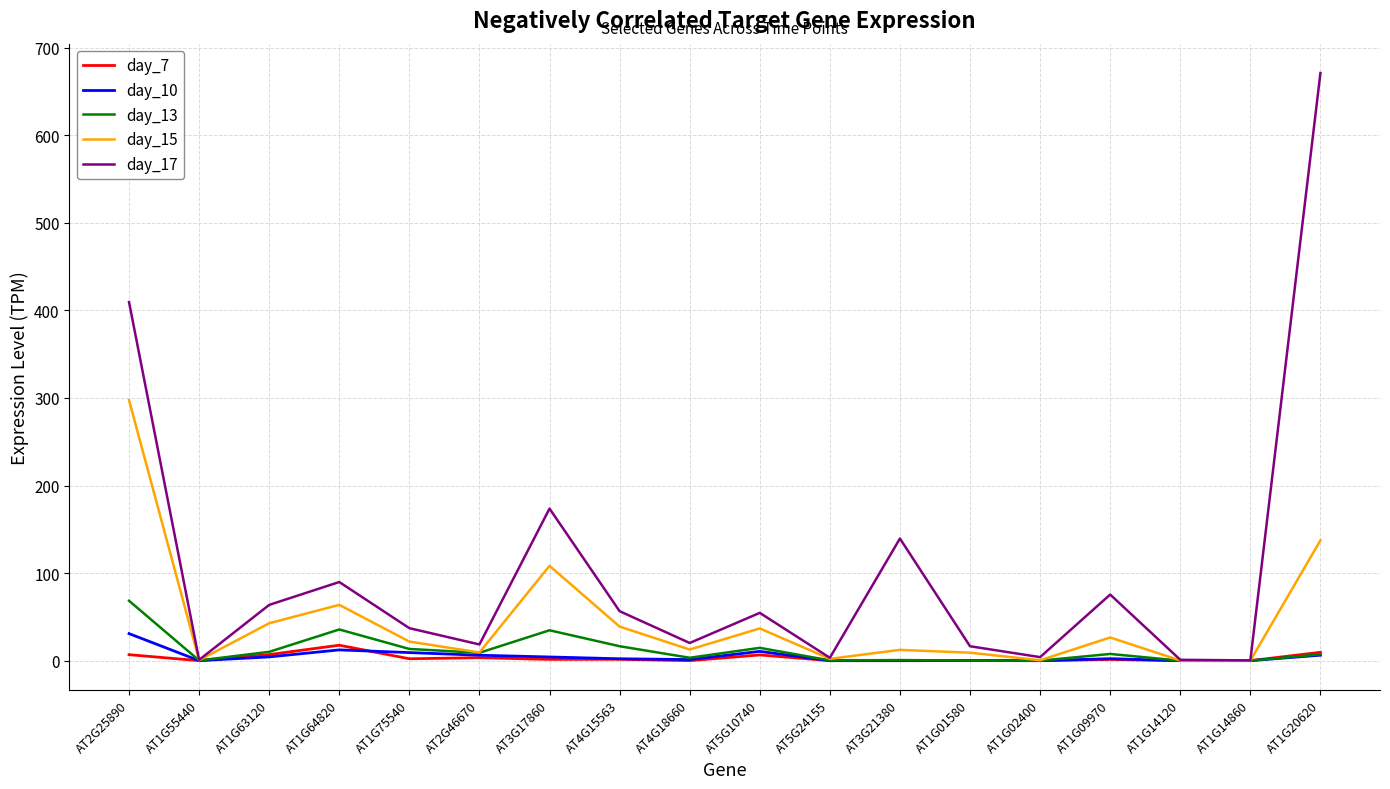

Does the chart have visible grid lines?

Yes